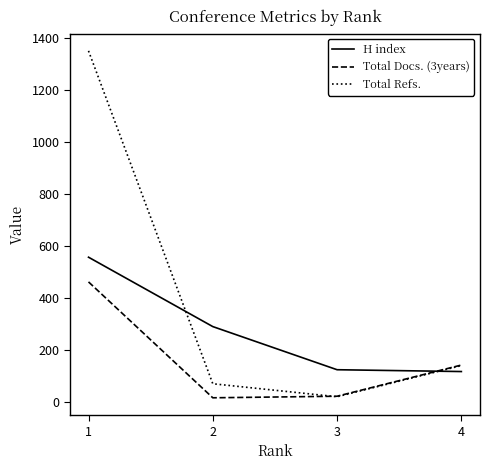

Reading left to right, transcribe all the data shown in this chart.

H index: 1=557	2=290	3=124	4=117
Total Docs. (3years): 1=462	2=16	3=22	4=142
Total Refs.: 1=1351	2=70	3=20	4=140